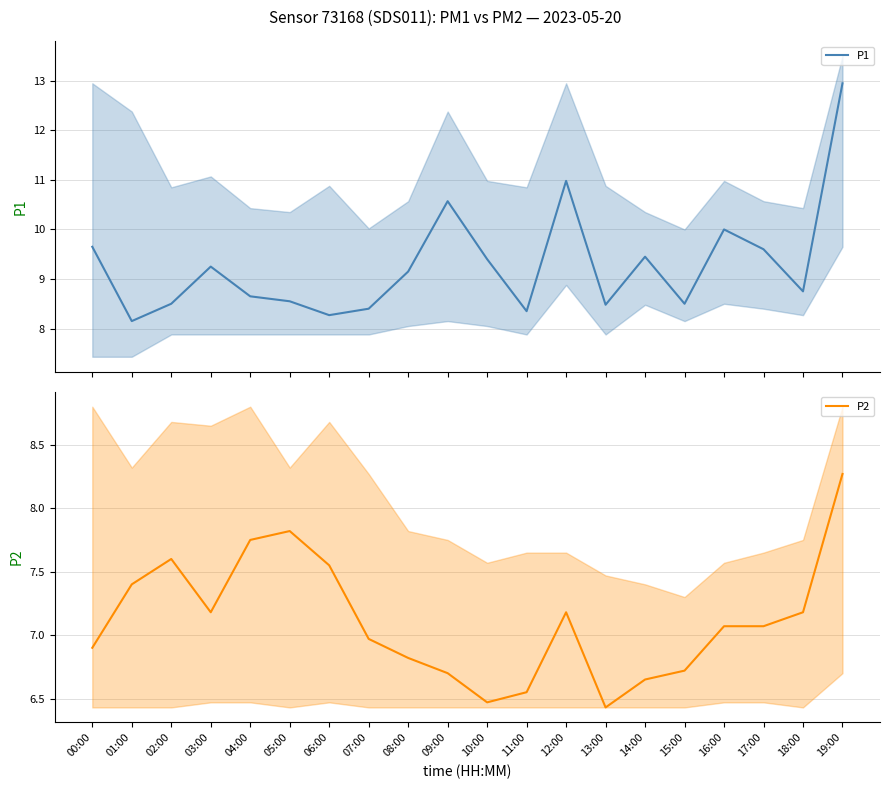

True or false: P1 has a value of 9.2 at 08:00.

True